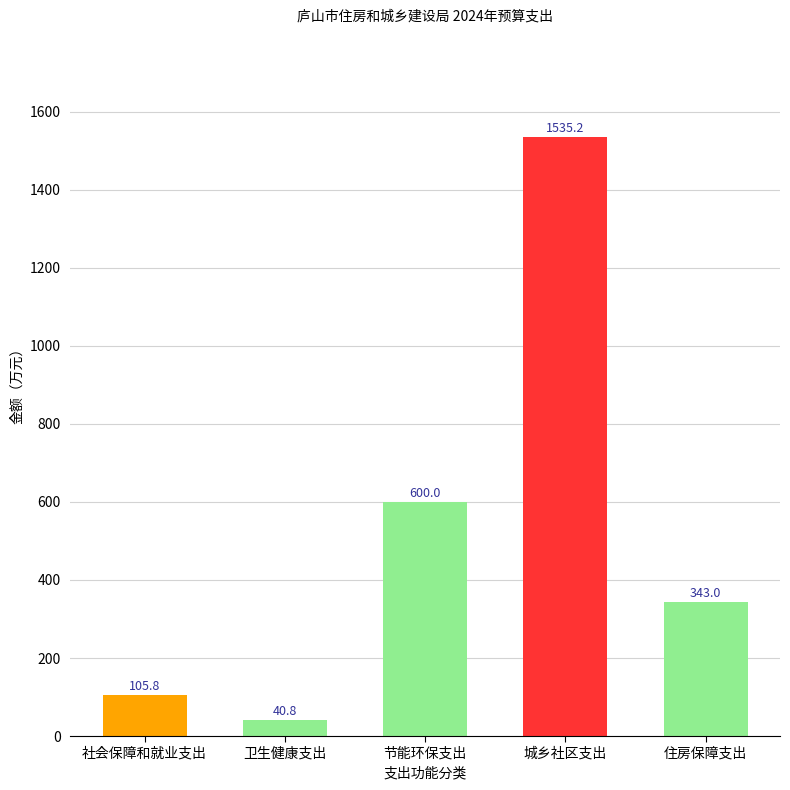

Which label corresponds to the smallest value in the chart?

卫生健康支出